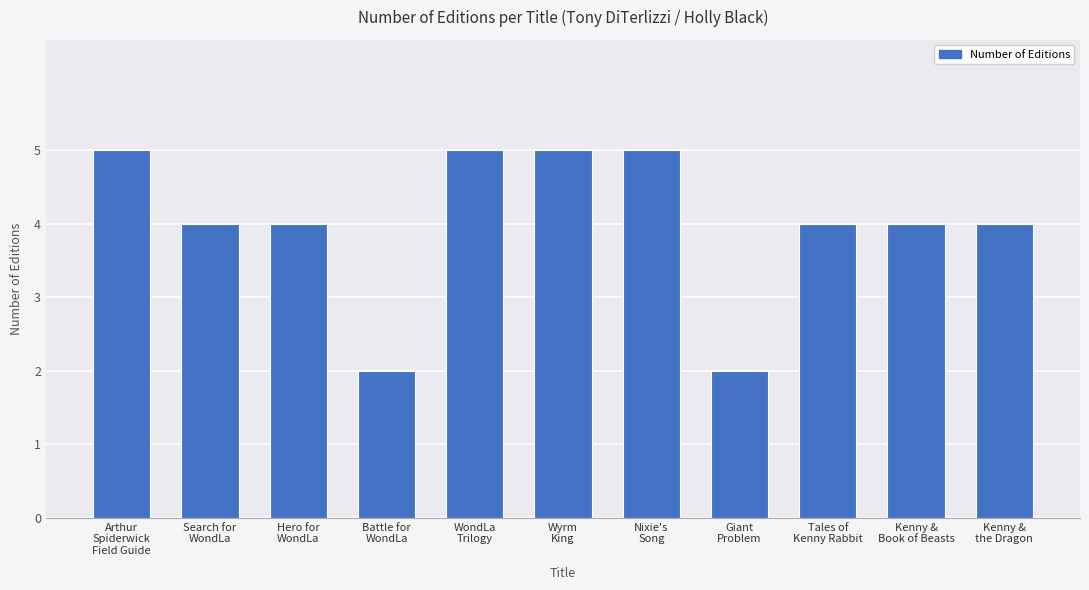

What is the minimum value shown in the chart?

2